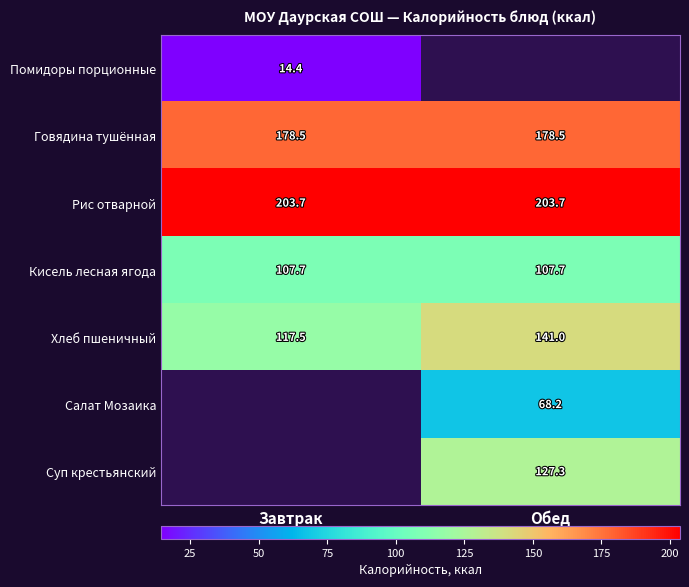

What is the minimum value for Хлеб пшеничный?

117.5